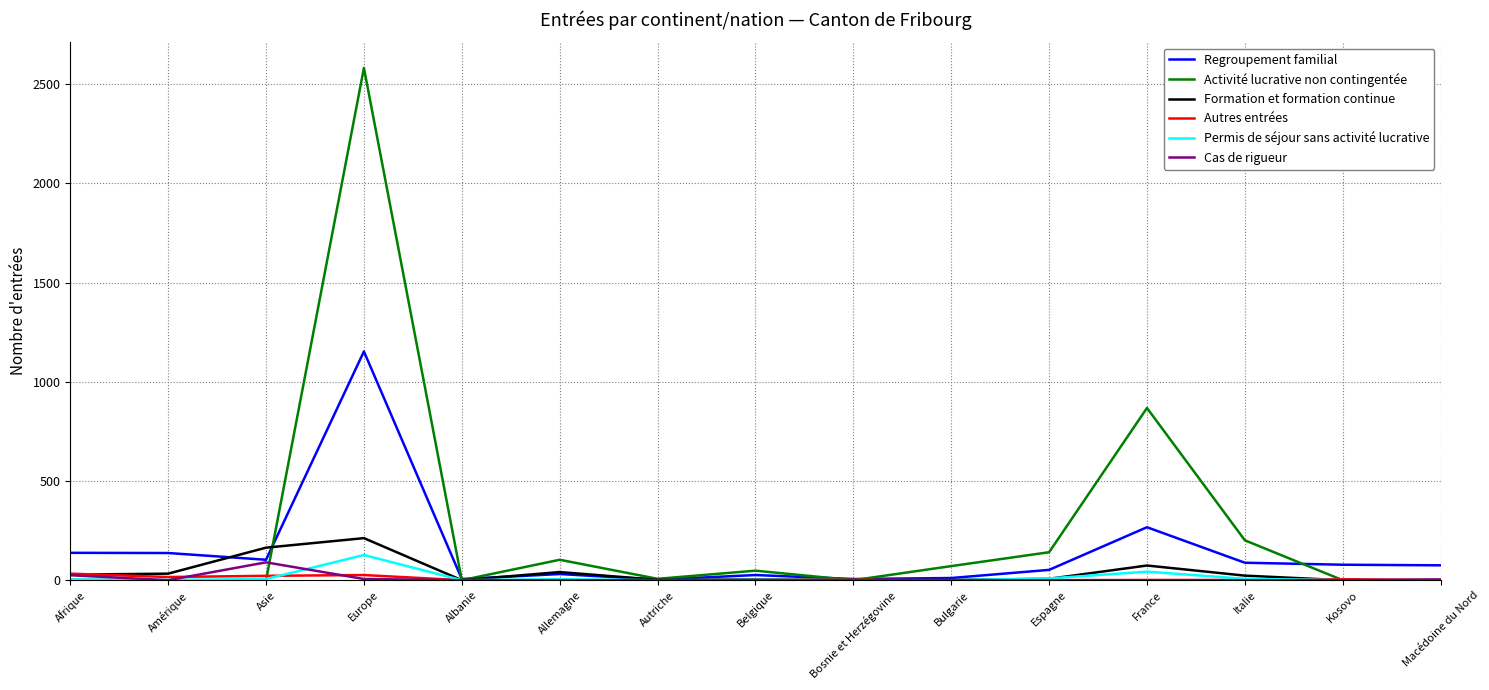

Which series has the widest spread of values?

Activité lucrative non contingentée